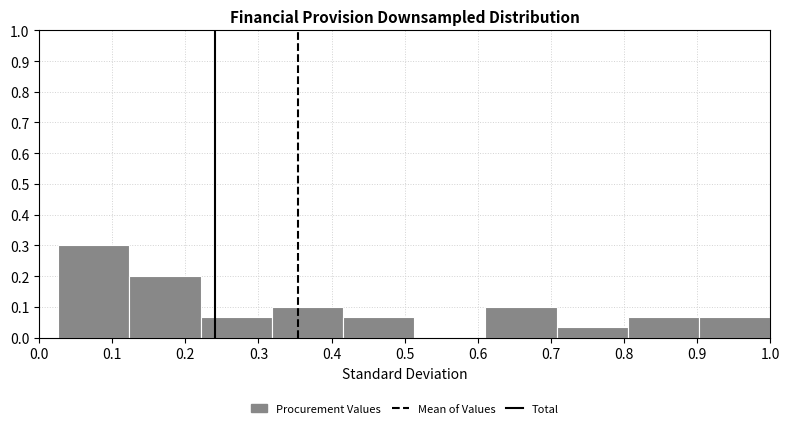

Reading left to right, transcribe this chart: for each bar, give the range it covers on the x-axis and its height. Neither the bar edges nor the heights are printed on the chart, so give them approximately, as read against the axes.

0.03 to 0.12: 0.30
0.12 to 0.22: 0.20
0.22 to 0.32: 0.07
0.32 to 0.42: 0.10
0.42 to 0.51: 0.07
0.51 to 0.61: 0
0.61 to 0.71: 0.10
0.71 to 0.81: 0.03
0.81 to 0.90: 0.07
0.90 to 1.00: 0.07